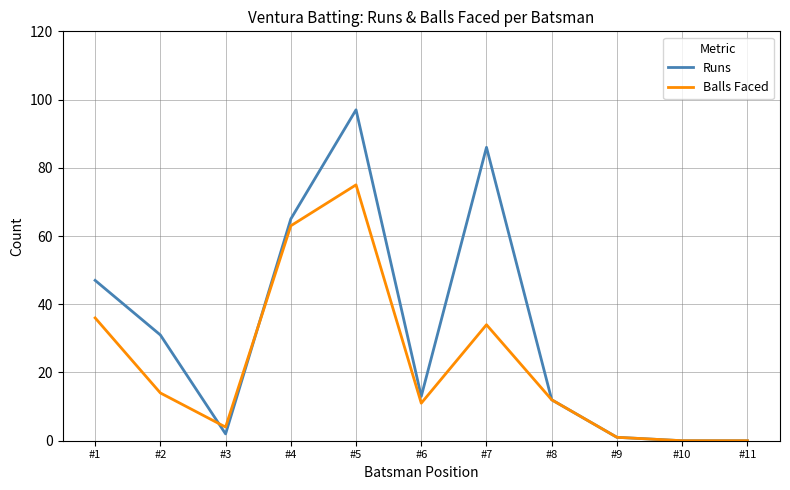

Rank the series at #7 from lowest to highest value.

Balls Faced, Runs